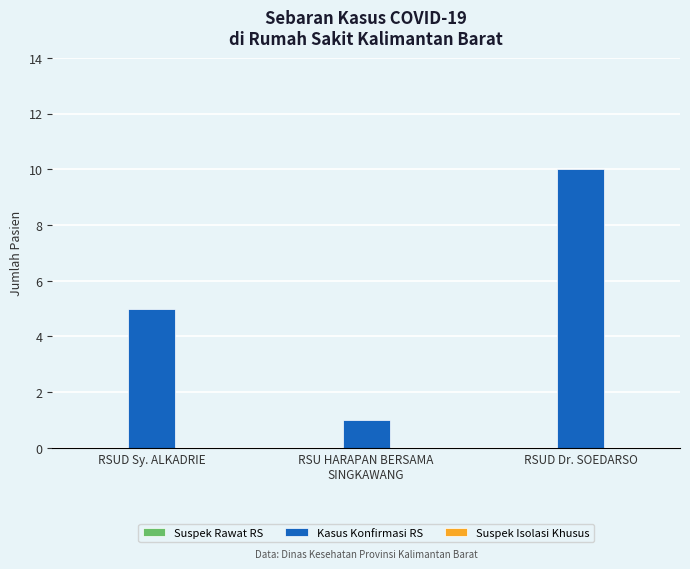

What is the label of the 2nd bar from the left?

RSU HARAPAN BERSAMA
SINGKAWANG